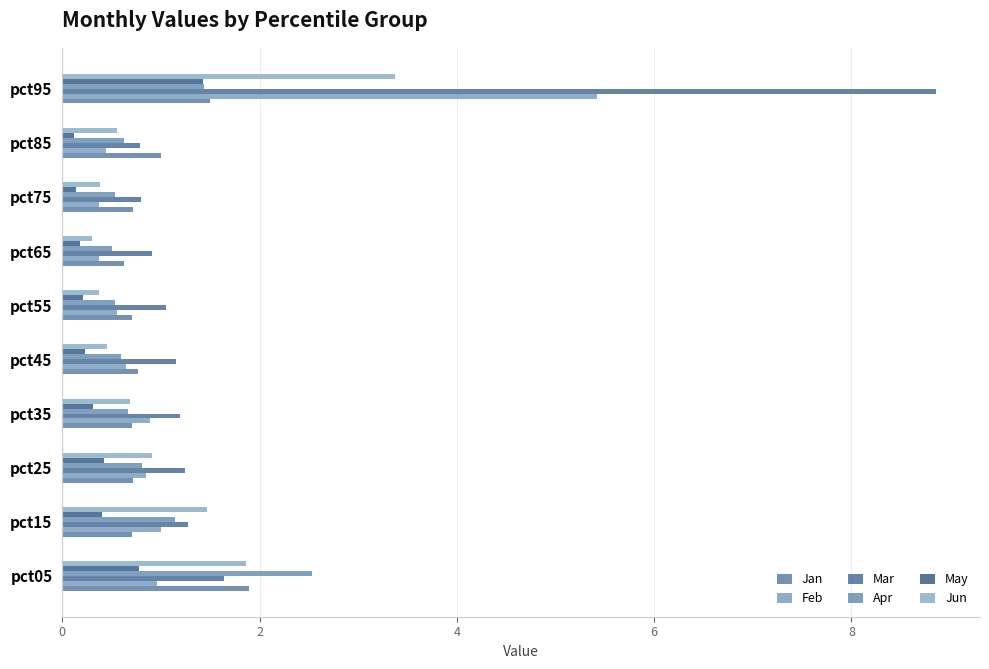

How many categories are shown in the chart?

10